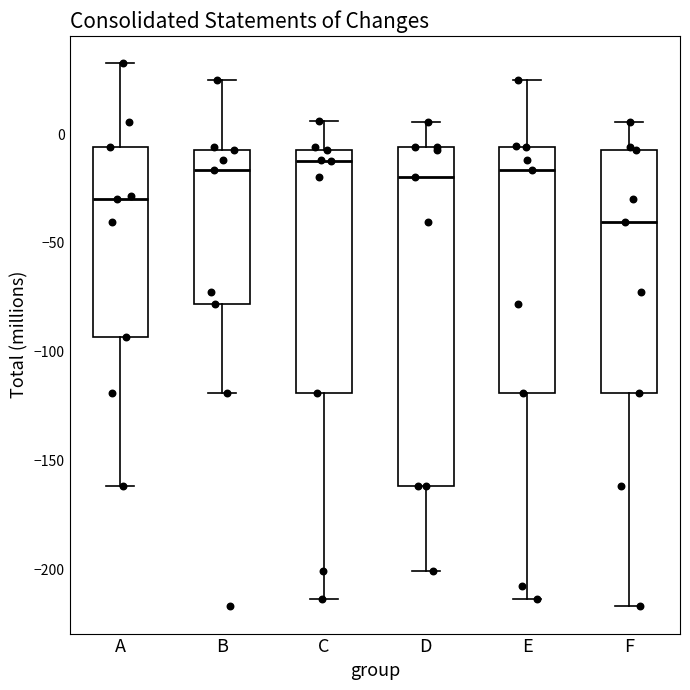

Which box is the tallest, from its lower edge to its upper edge?

D